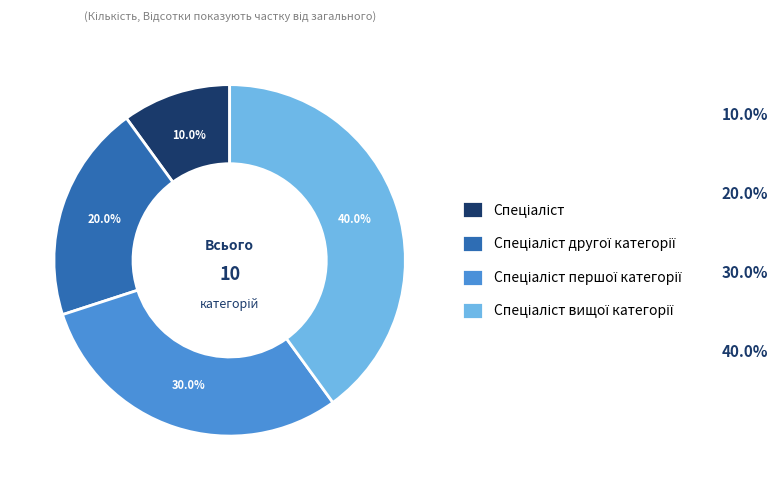

To the nearest percent, what is the difference between the largest and smallest slice percentages?

30%